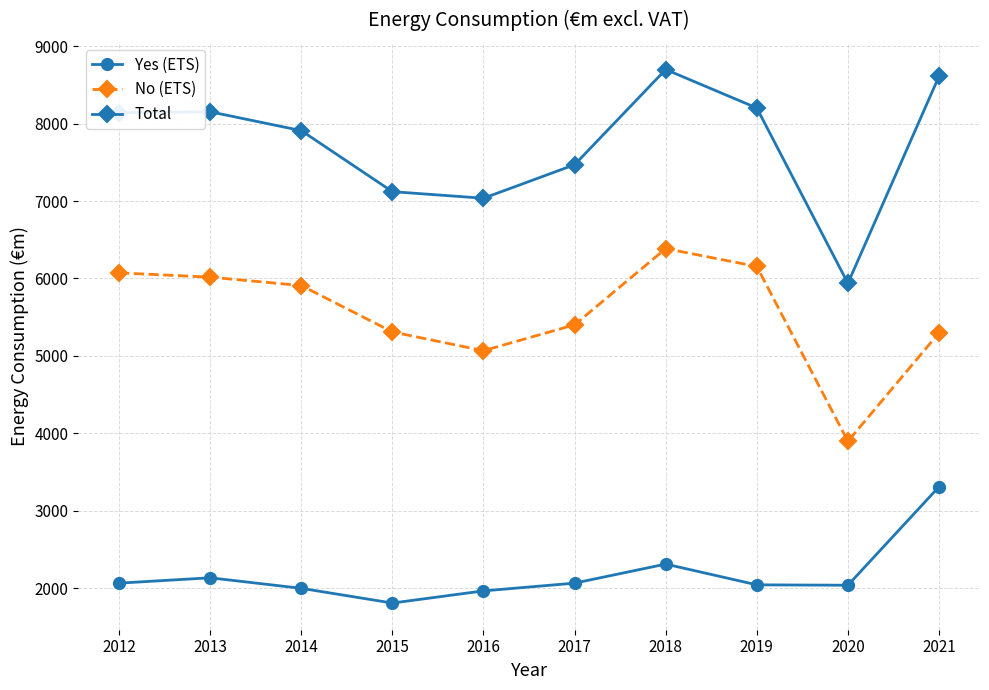

True or false: Yes (ETS) and No (ETS) intersect in this chart.

False